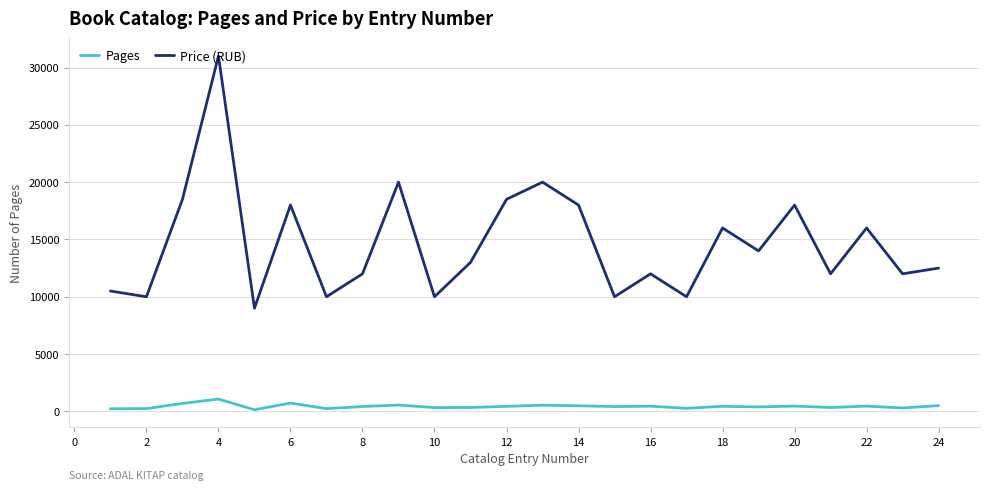

What is the sum of all Price (RUB) values?

351000